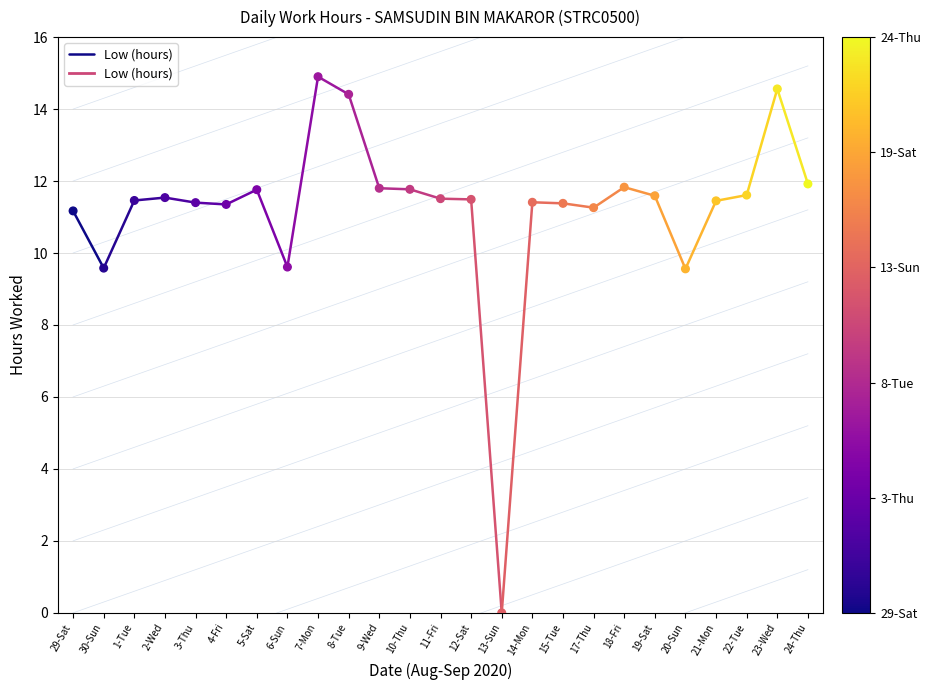

What is the range of Y values (max minus min)?

14.9